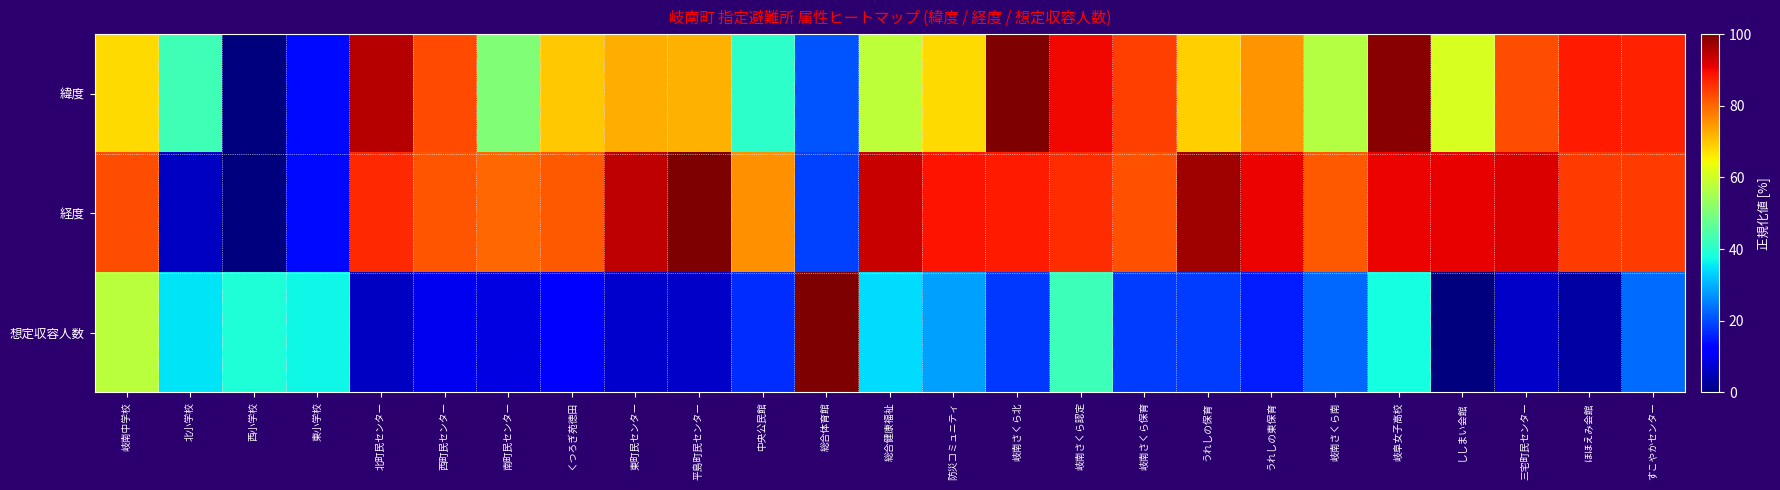

Which series has the largest total across all categories?

経度